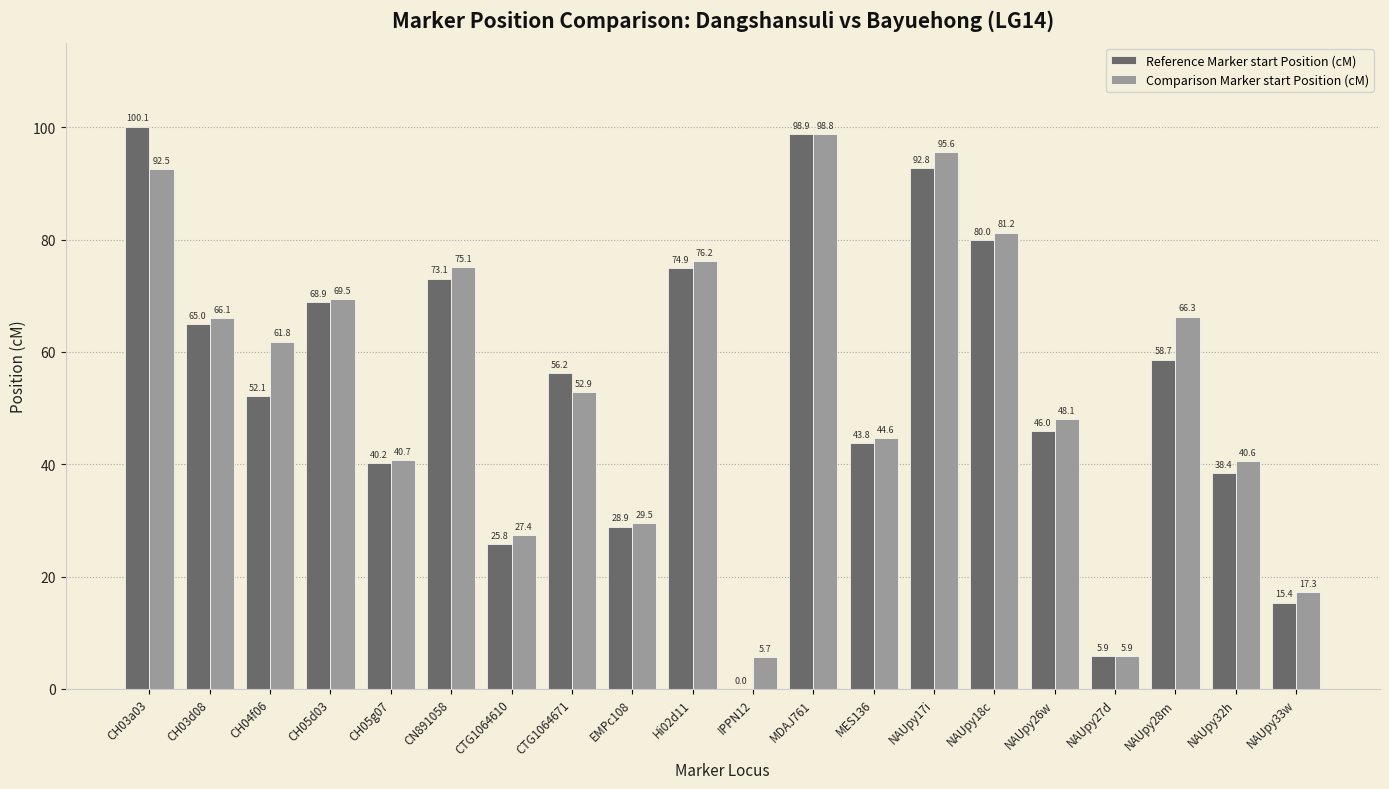

How many categories are shown in the chart?

20